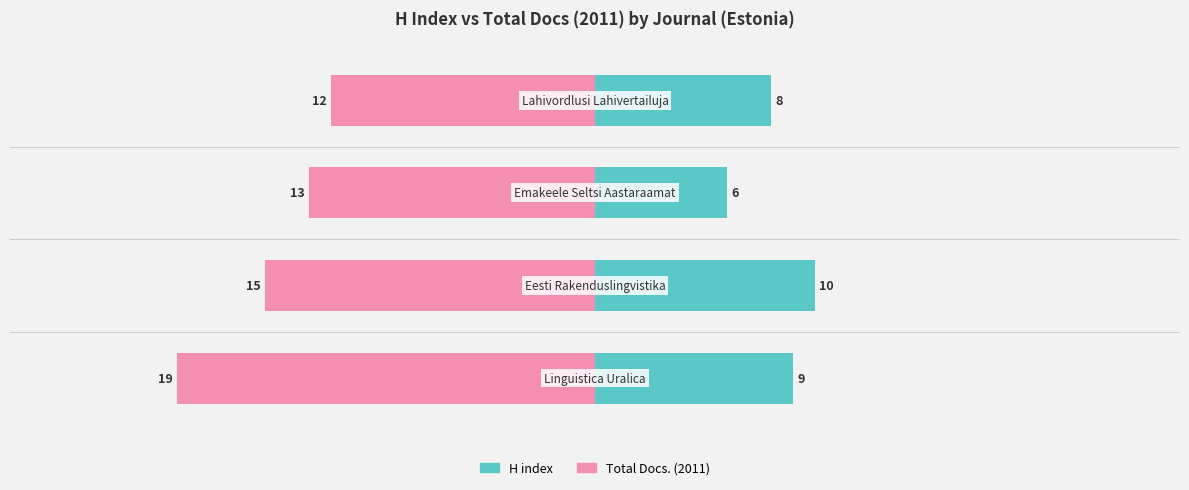

Are the bars grouped side by side (vs. stacked)?

Yes